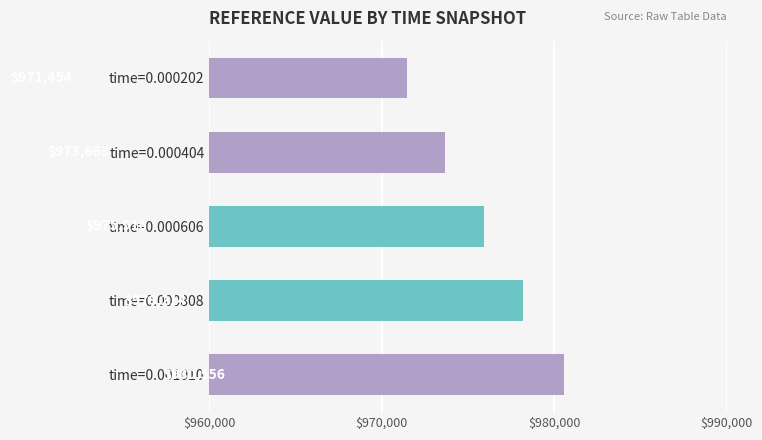

What is the greatest value displayed?

980555.9